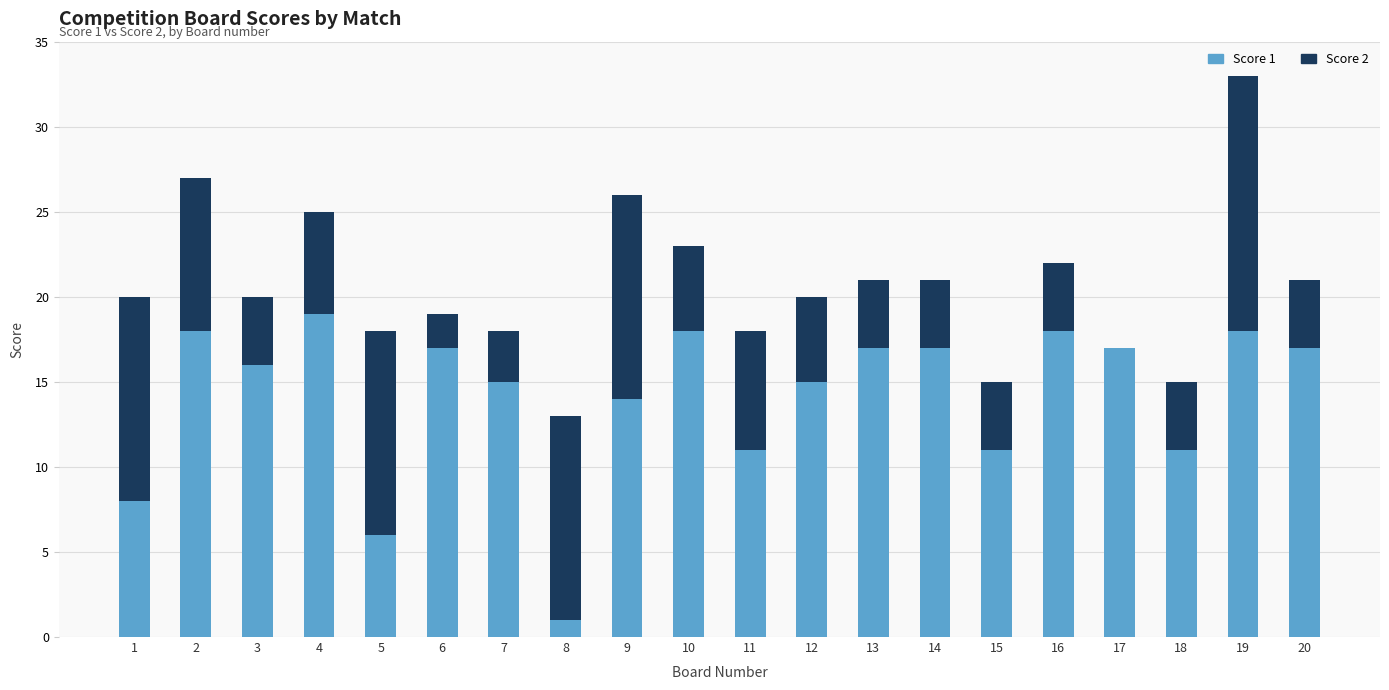

At which category is the sum across all series the highest?

19